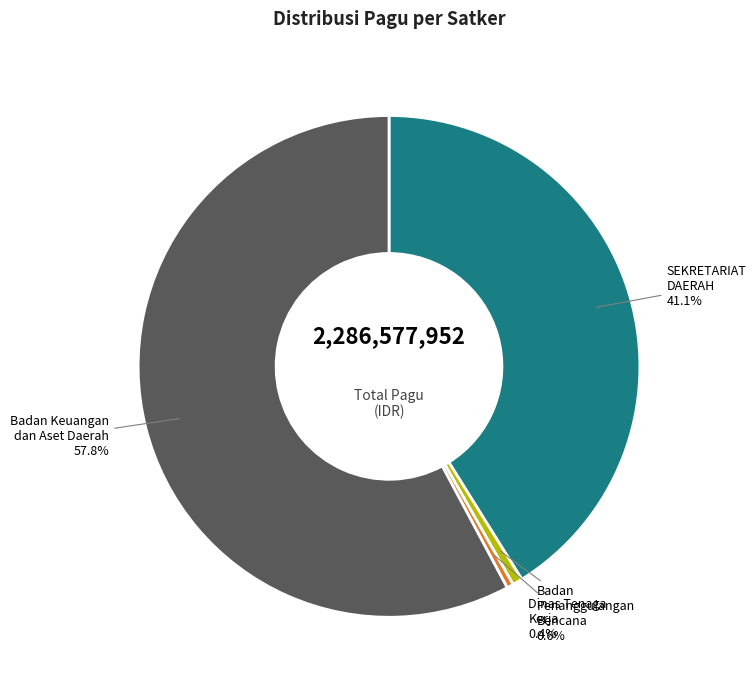

To the nearest percent, what is the difference between the largest and smallest slice percentages?

57%